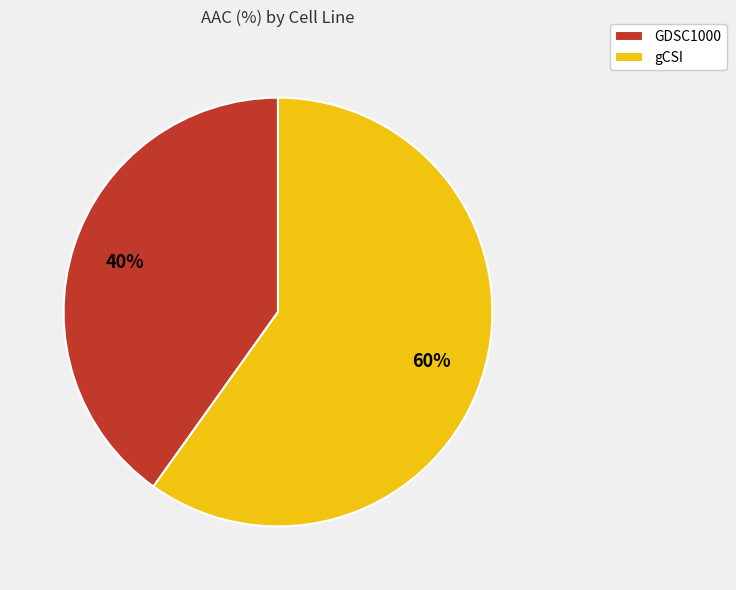

Rank the categories by value from lowest to highest.

GDSC1000, gCSI